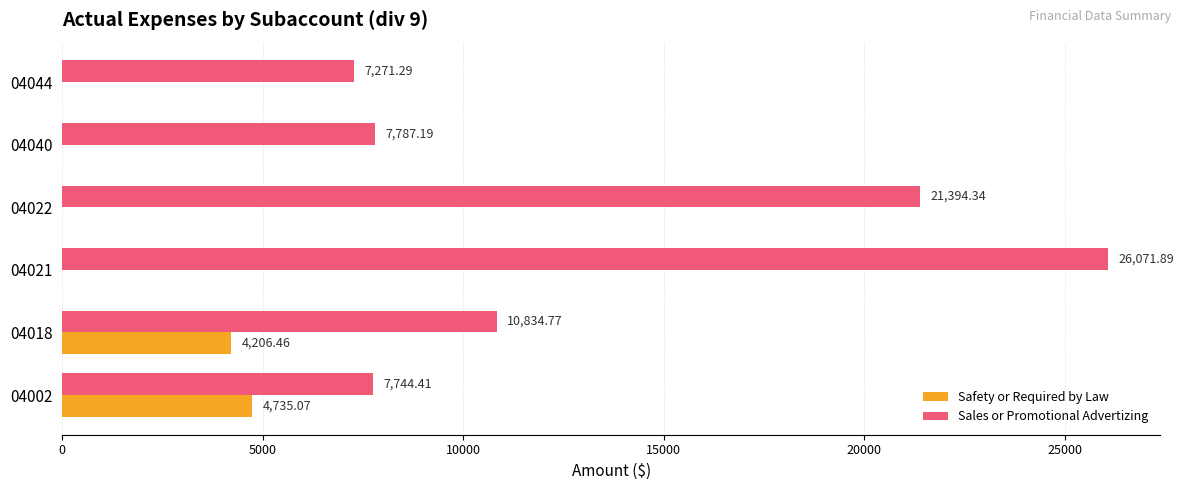

How many series are shown in this chart?

2